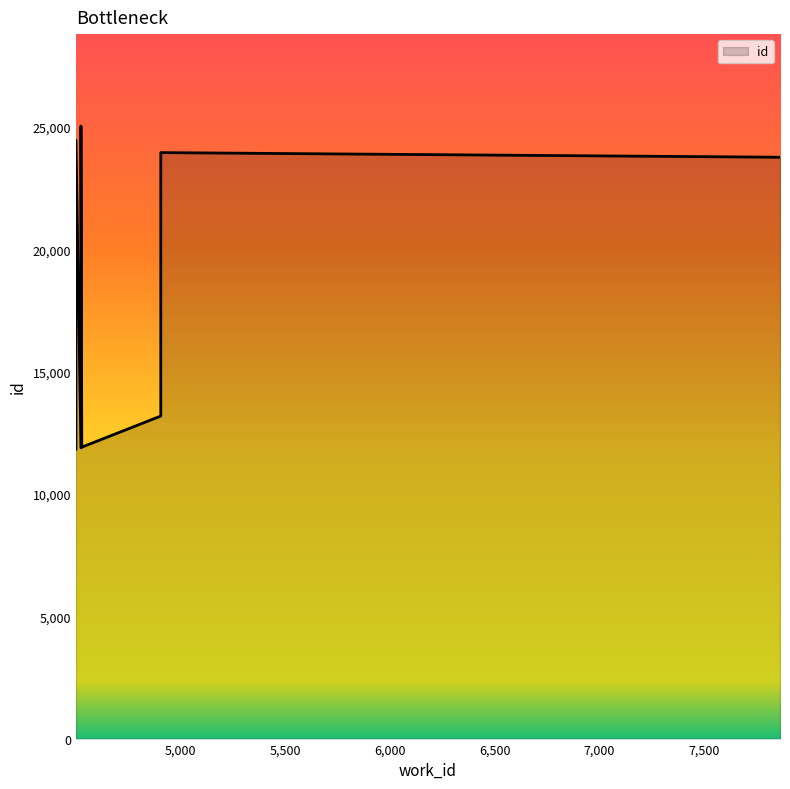

How many data points are less than 13185?

5